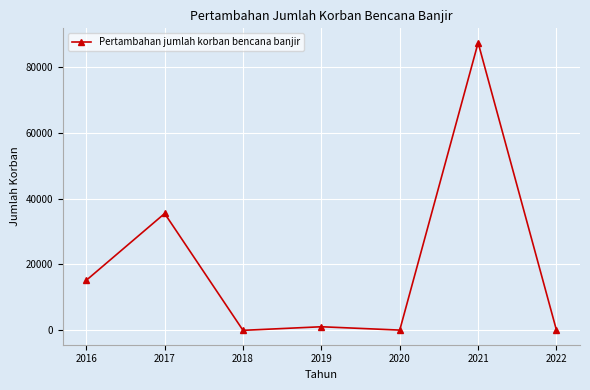

Count the number of categories in the chart.

7